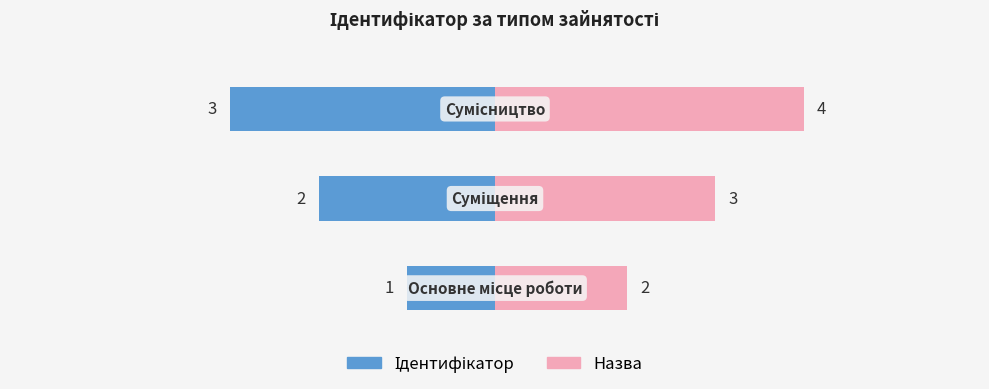

At how many categories does at least one series exceed -19?

3